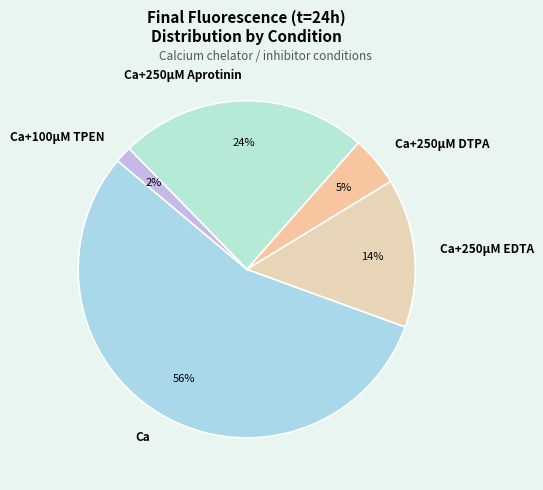

Which category accounts for the majority?

Ca